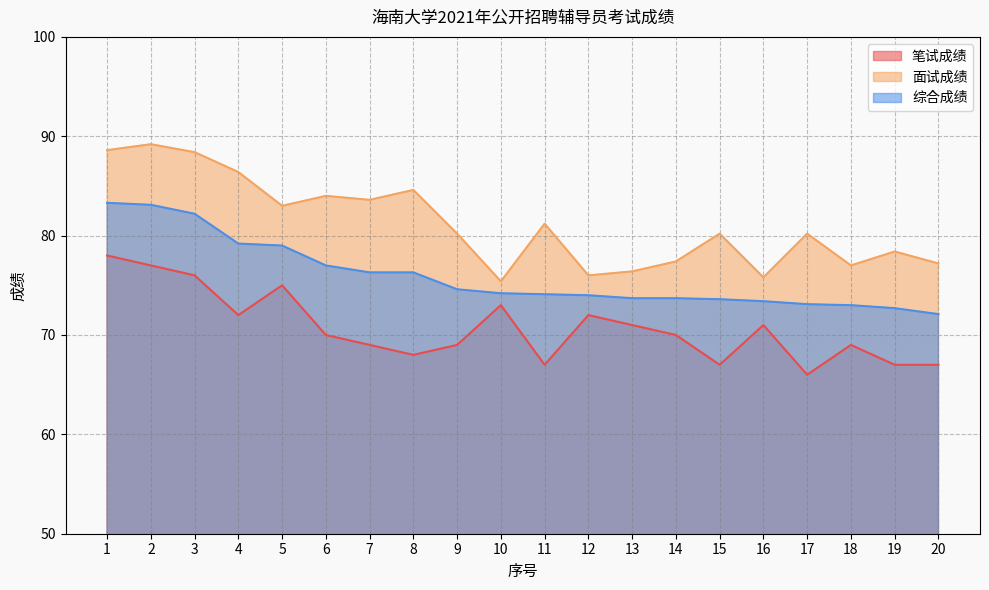

How many categories are shown in the chart?

20